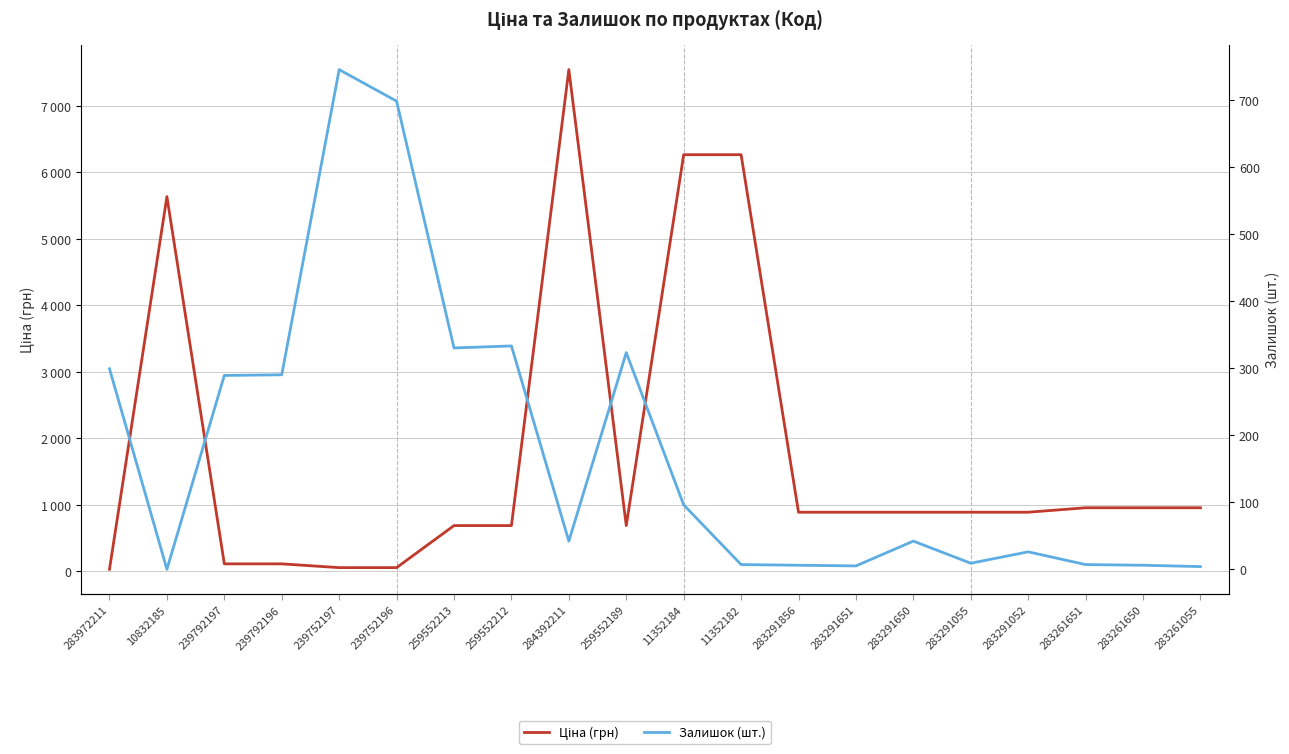

List the series in order of their overall mean, highest first.

Ціна (грн), Залишок (шт.)